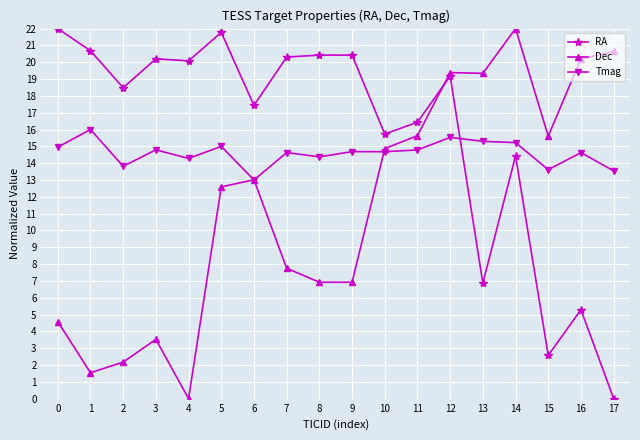

At which category does Tmag reach its first local peak?

1